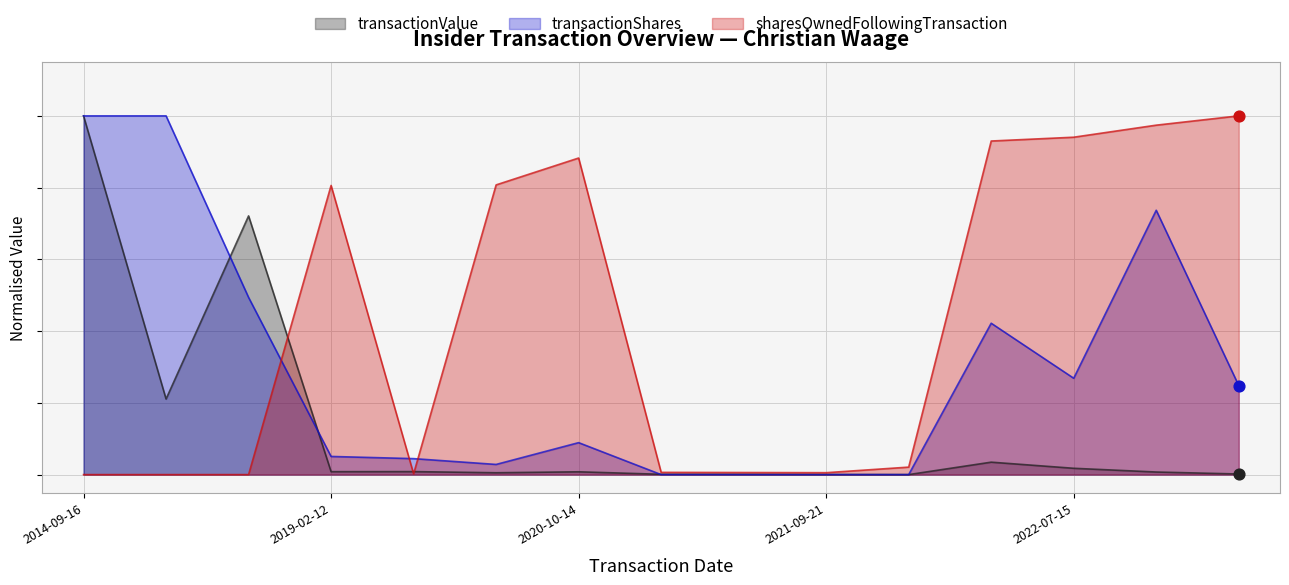

What are all the series names shown in the legend?

transactionValue, transactionShares, sharesOwnedFollowingTransaction